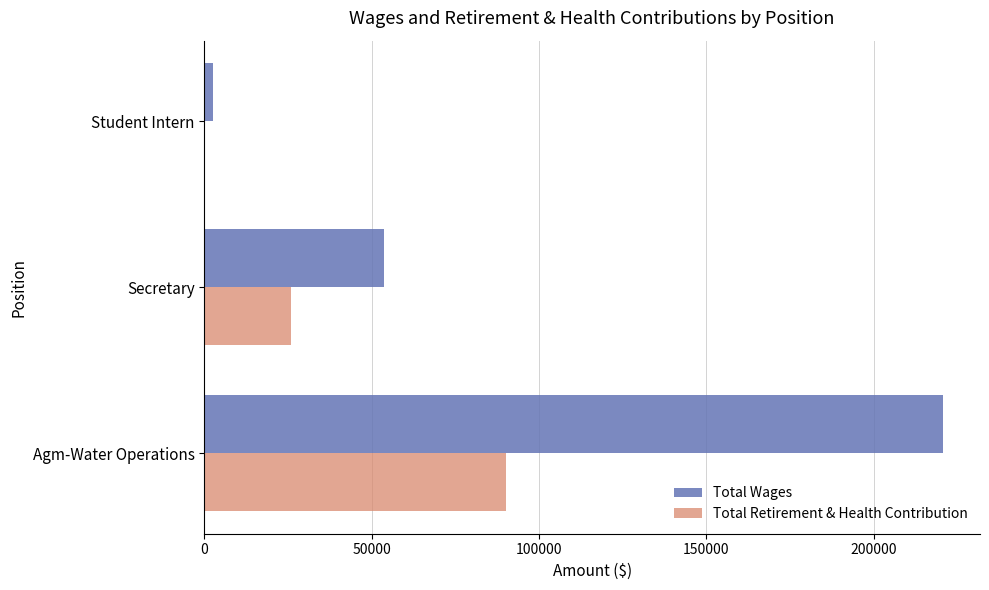

True or false: Total Wages has a value of 220732 at Agm-Water Operations.

True